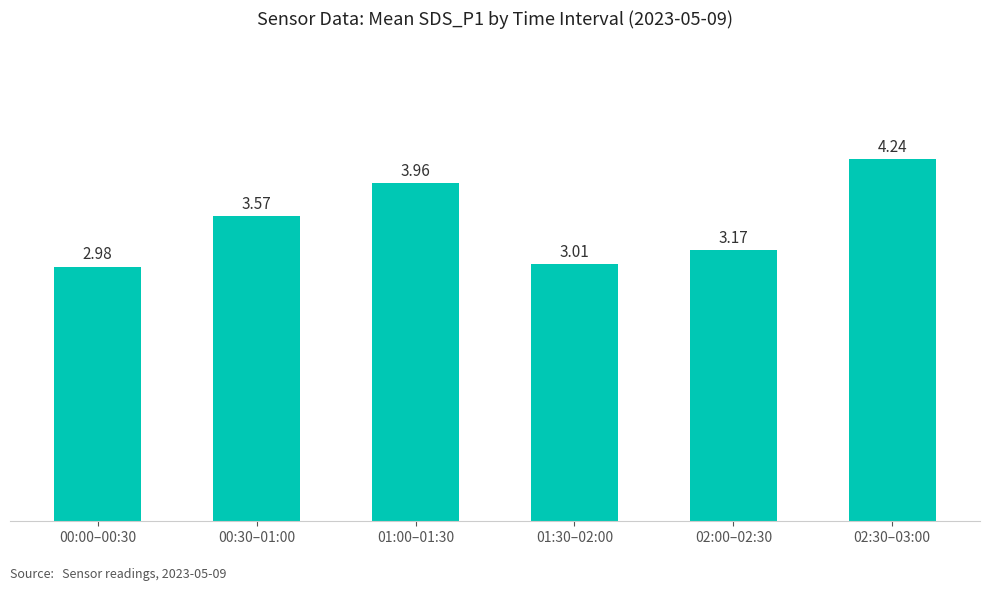

What is the difference between the second highest and minimum values?

1.0